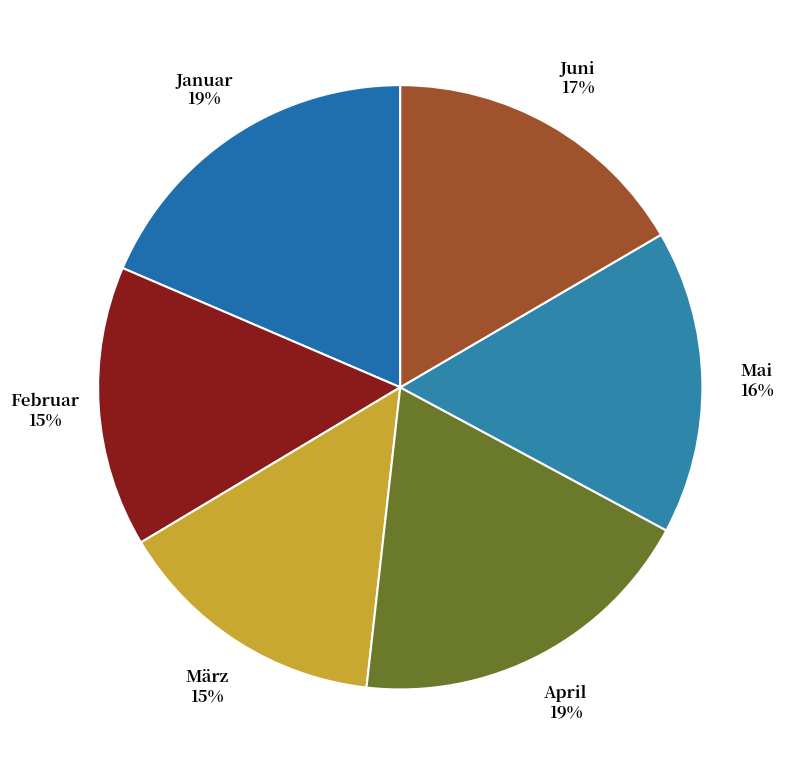

How many slices are in this pie chart?

6